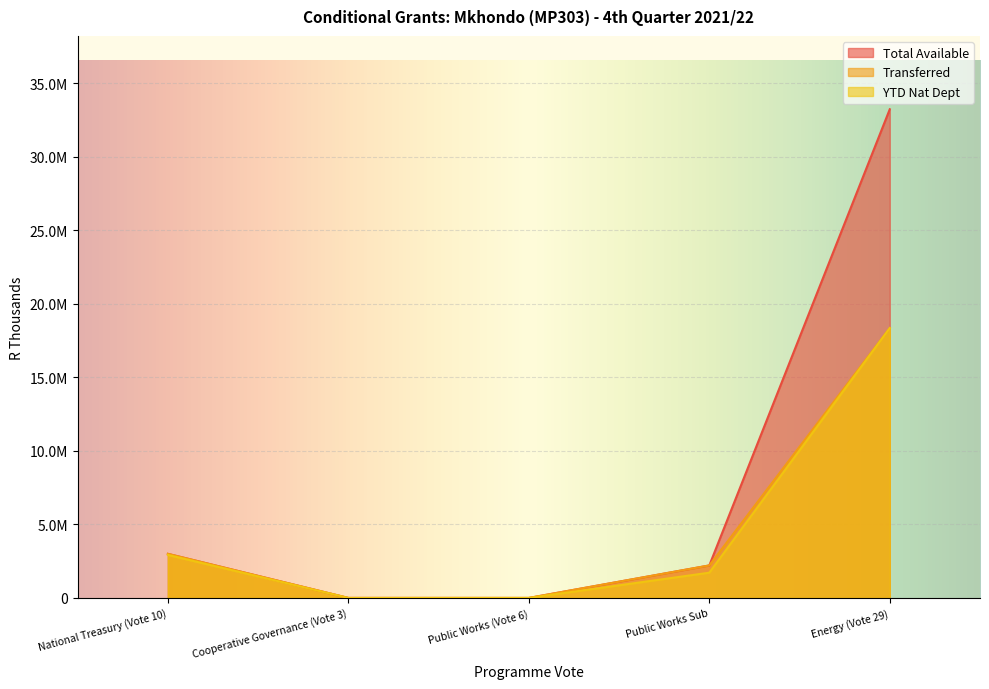

True or false: Total Available and Transferred intersect in this chart.

False